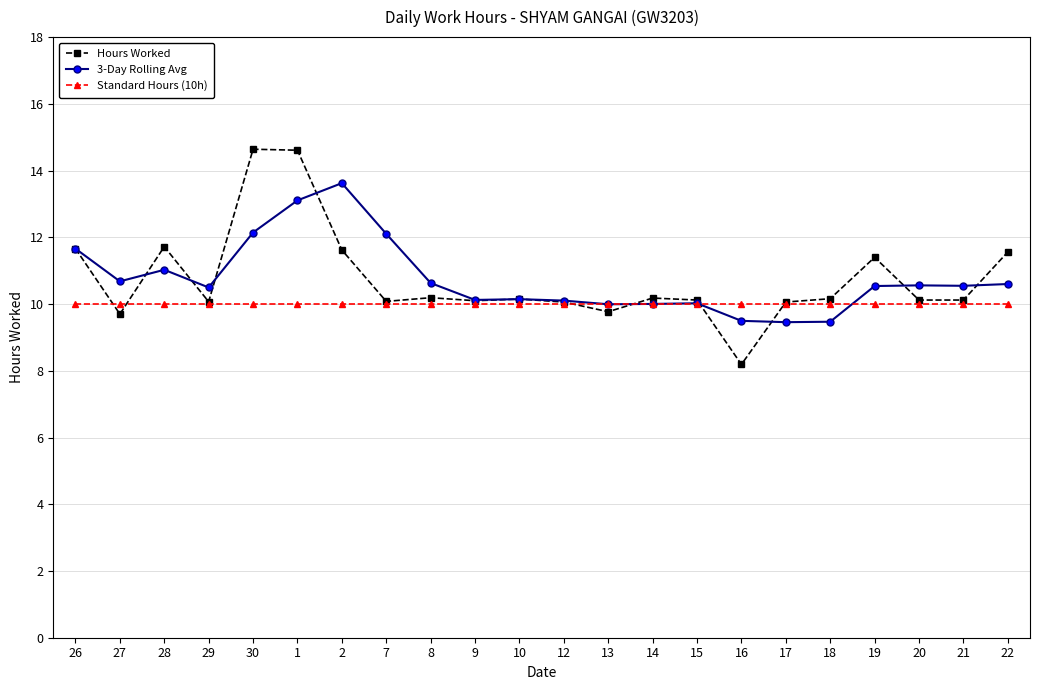

At which label is Hours Worked closest to 11?

19